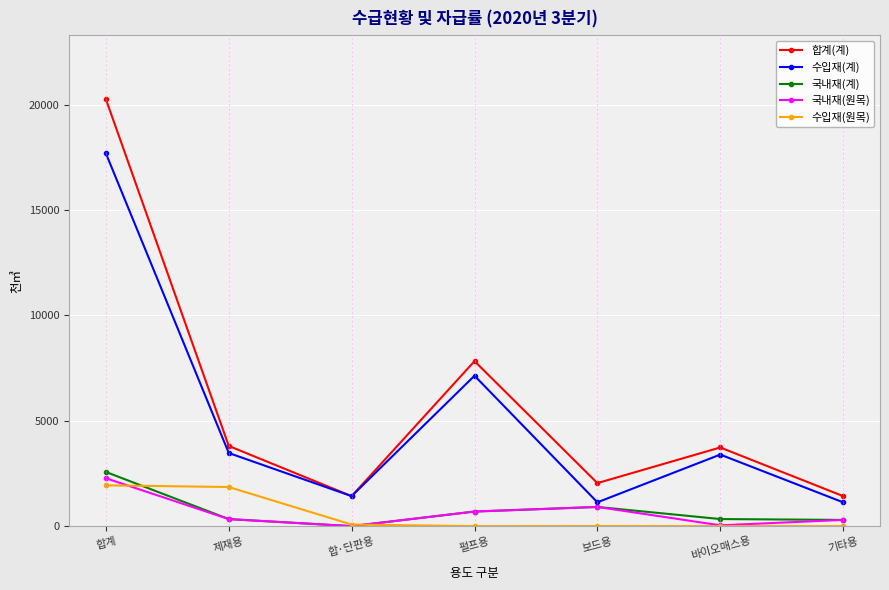

The value of 수입재(계) at 제재용 is 3470.5. True or false?

True